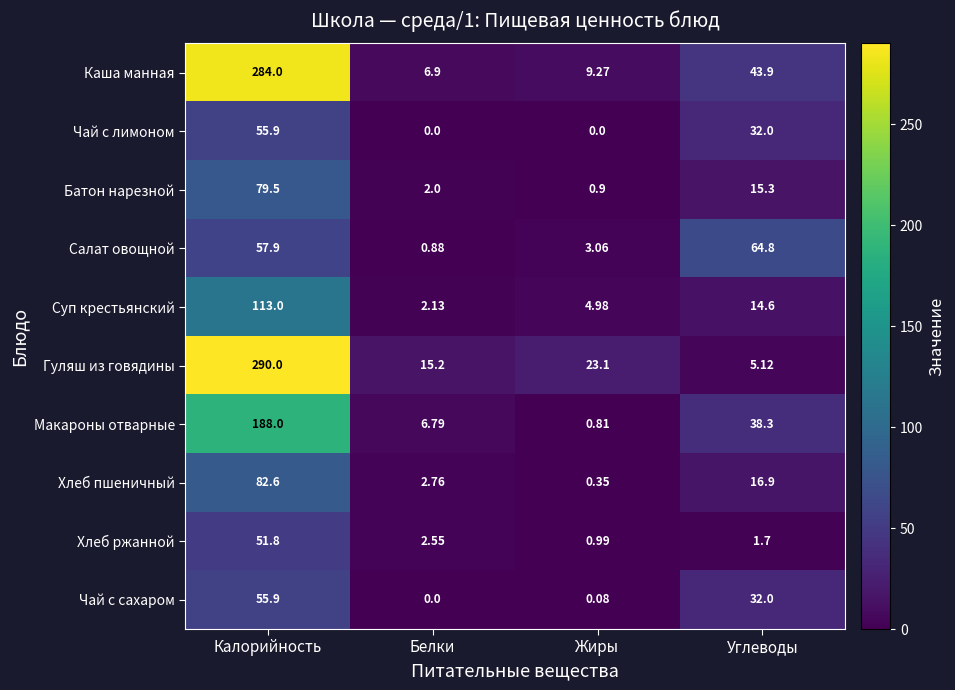

Which category has the lowest value in the Хлеб ржанной series?

Жиры